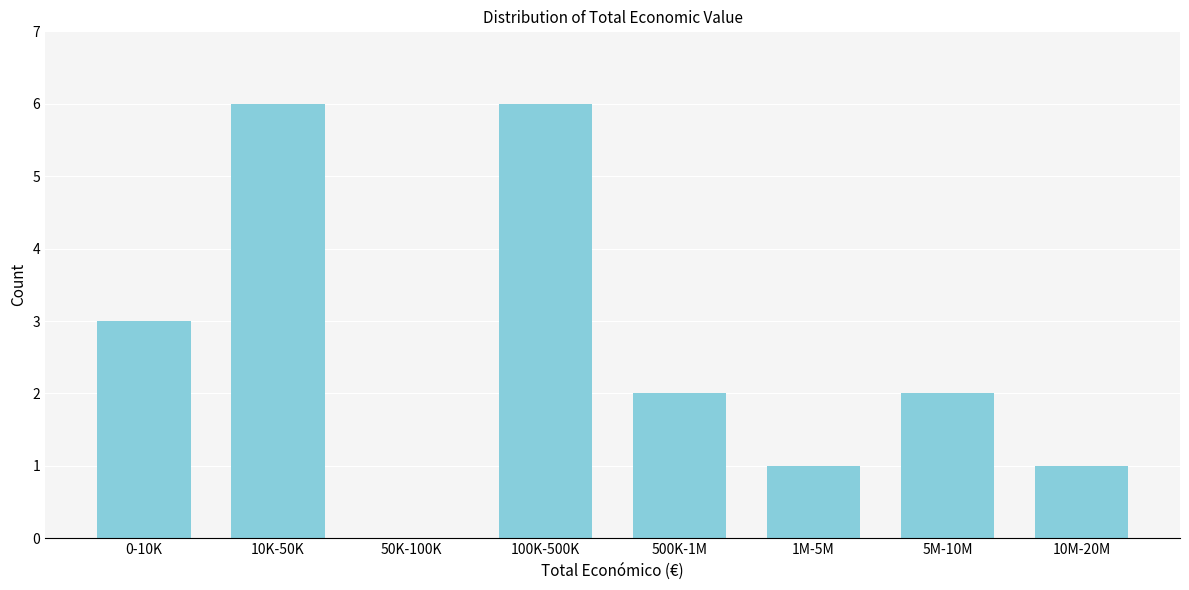

Reading left to right, transcribe all the data shown in this chart.

0-10K=3	10K-50K=6	50K-100K=0	100K-500K=6	500K-1M=2	1M-5M=1	5M-10M=2	10M-20M=1